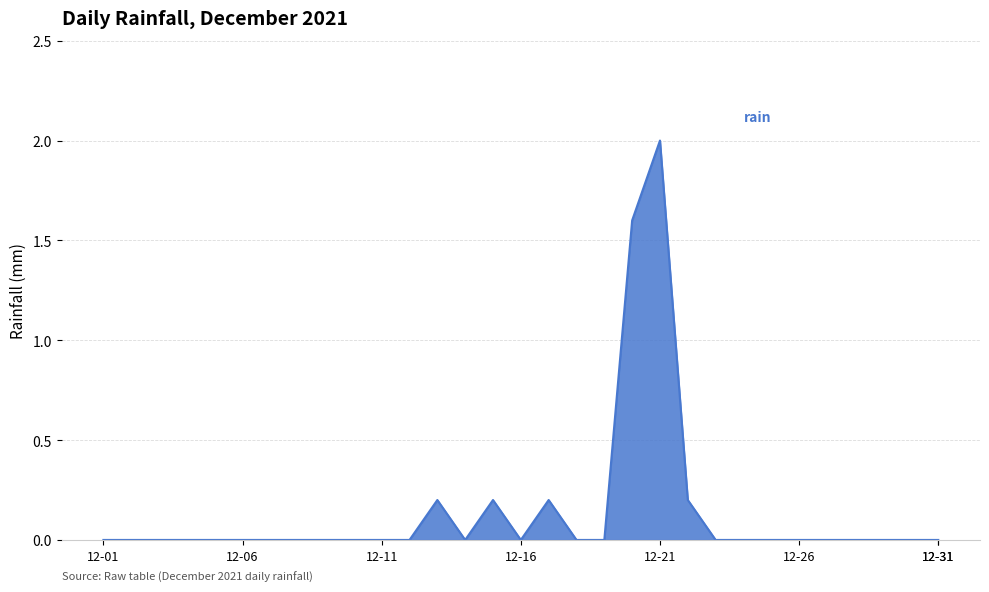

What is the greatest value displayed?

2.0